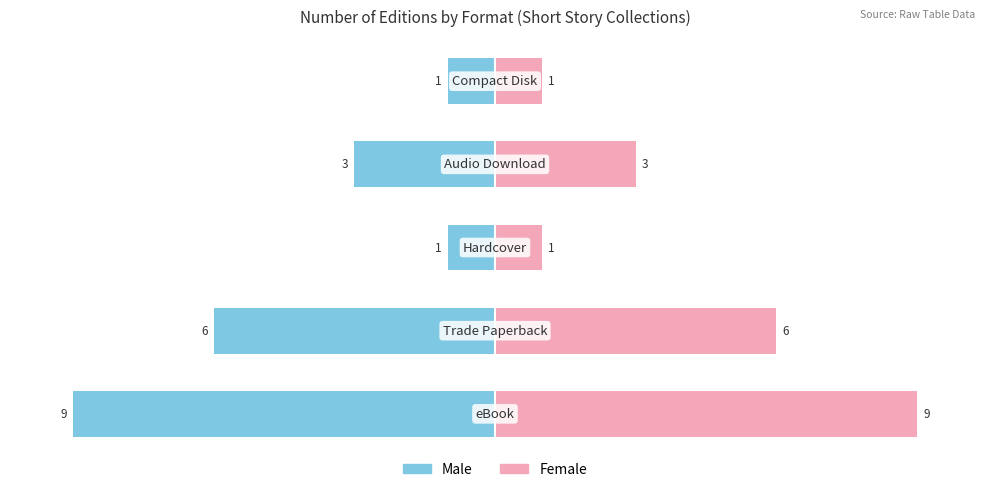

Reading left to right, list all the values displayed in this chart.

Male: −150=-100.0	−100=-66.7	−50=-11.1	0=-33.3	50=-11.1
Female: −150=100.0	−100=66.7	−50=11.1	0=33.3	50=11.1